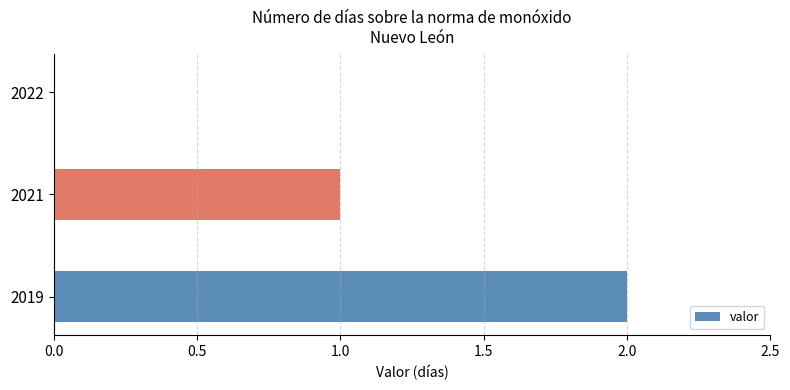

Reading bottom to top, list all the values displayed in this chart.

2019=2	2021=1	2022=0